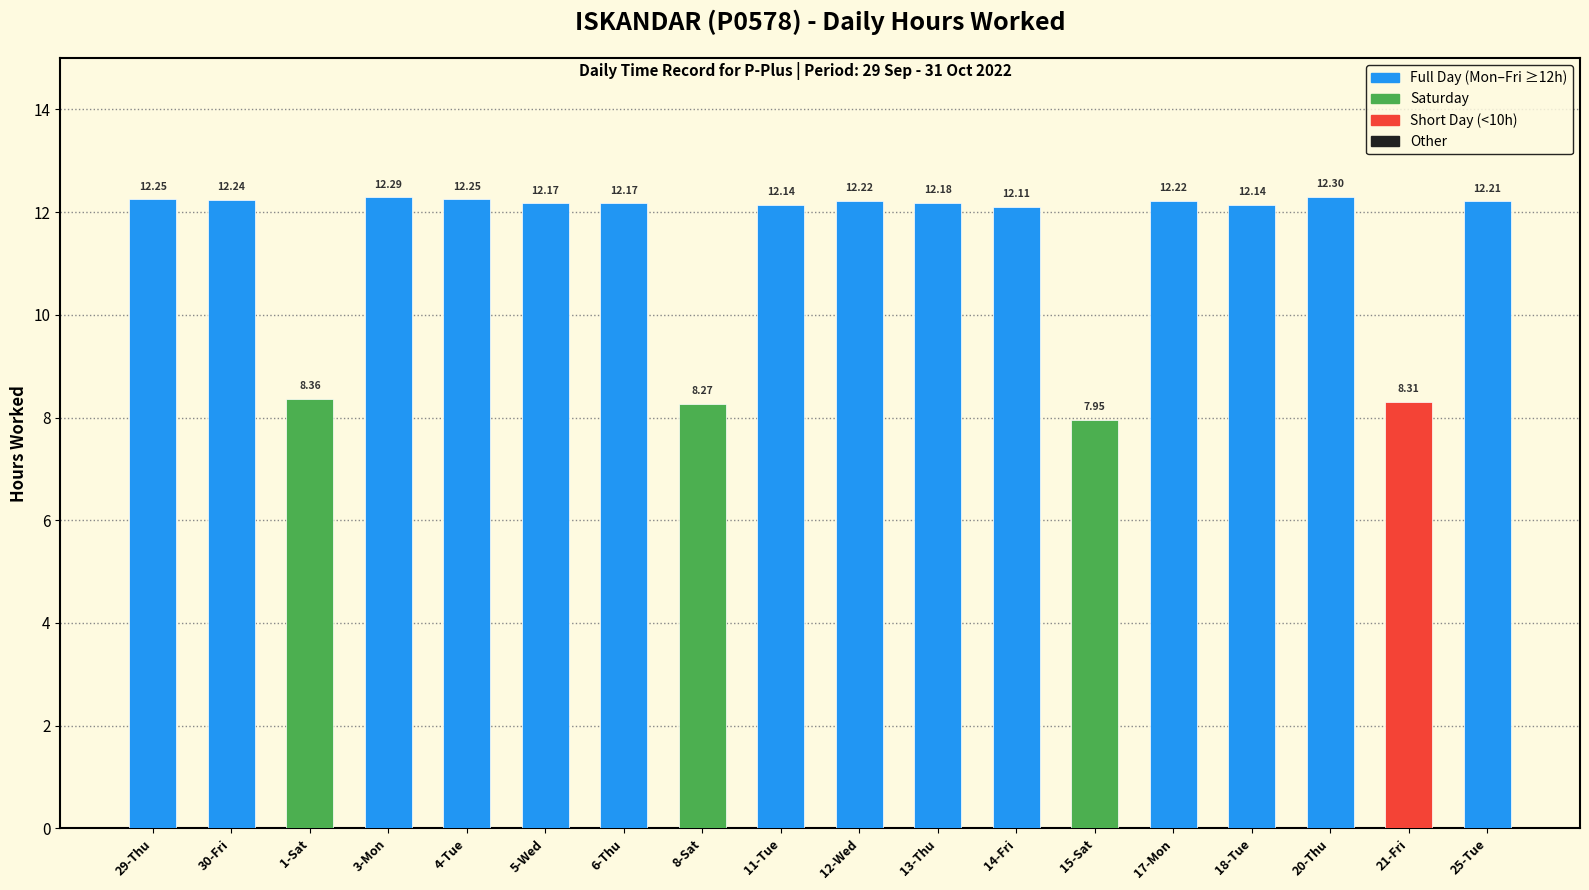

What is the label of the 14th bar from the right?

4-Tue